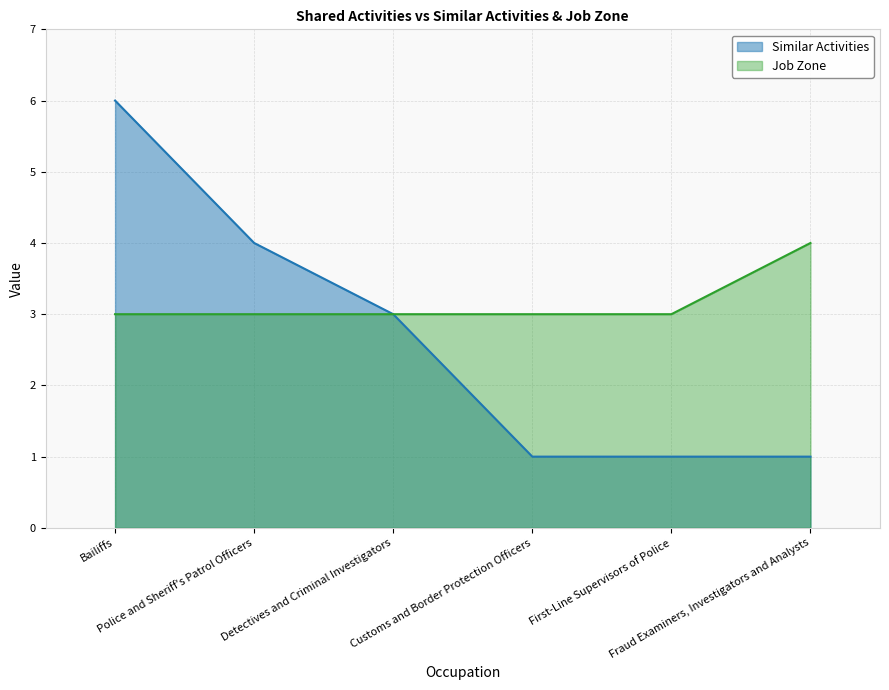

Reading right to left, transcribe all the data shown in this chart.

Similar Activities: 1	1	1	3	4	6
Job Zone: 4	3	3	3	3	3